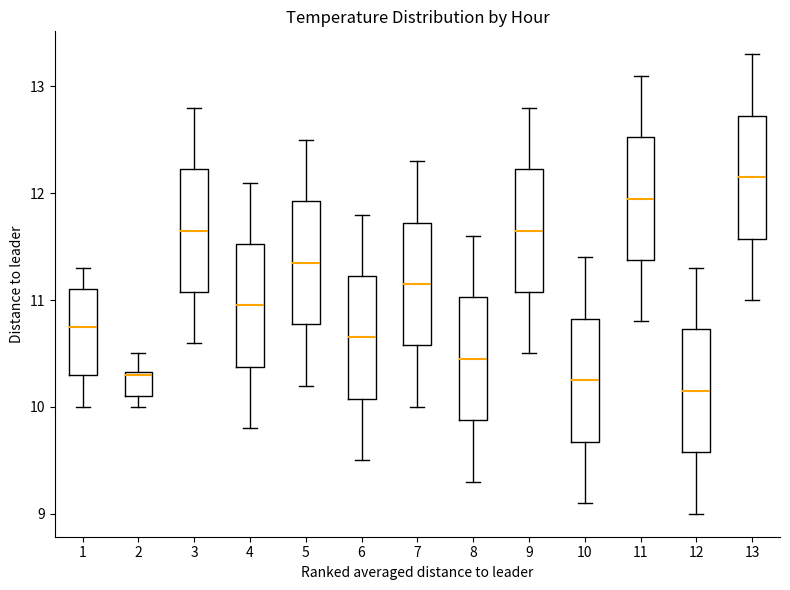

Which box's median line is the highest?

13